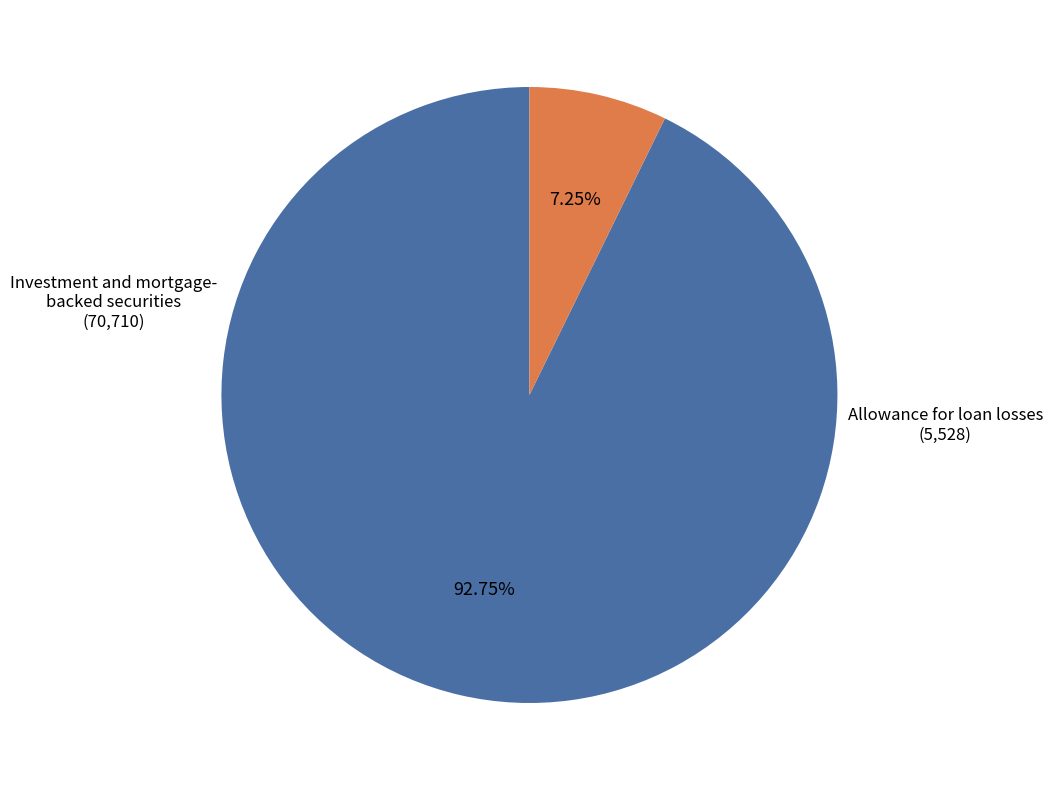

Is there a majority slice in this chart?

Yes